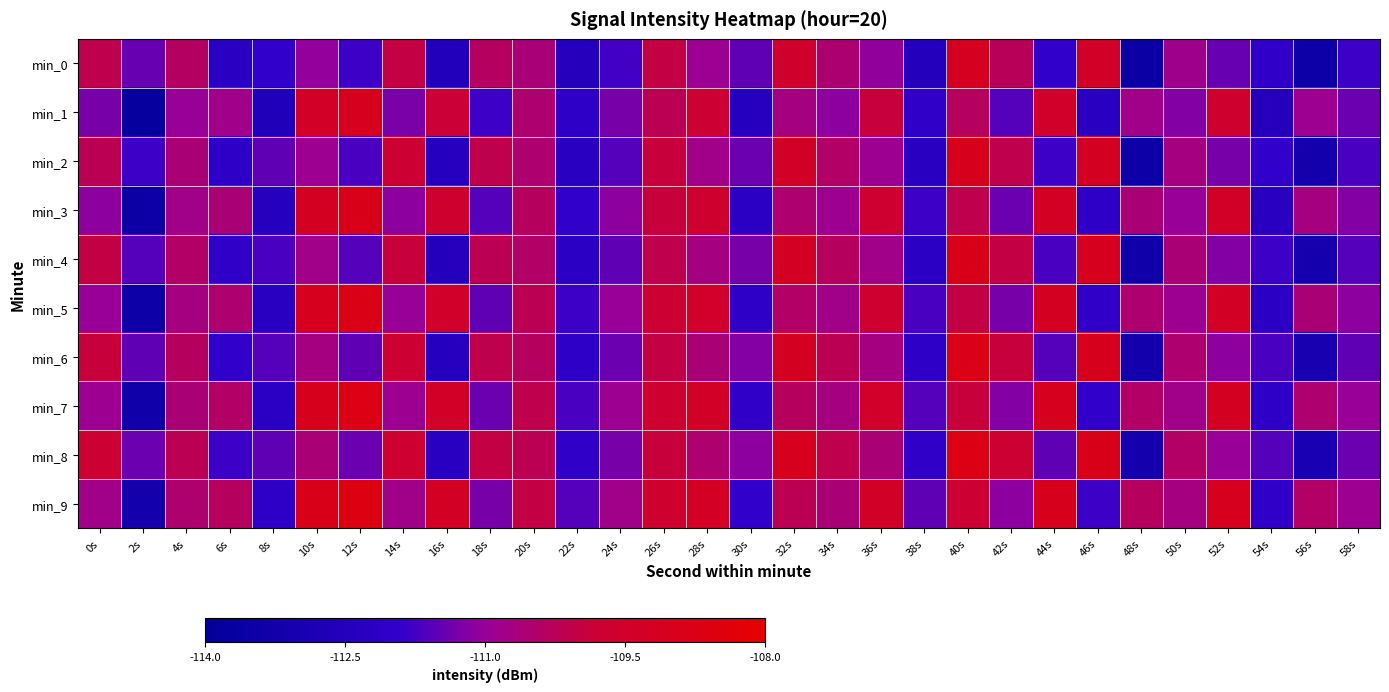

Between 28s and 50s, which is larger?

50s